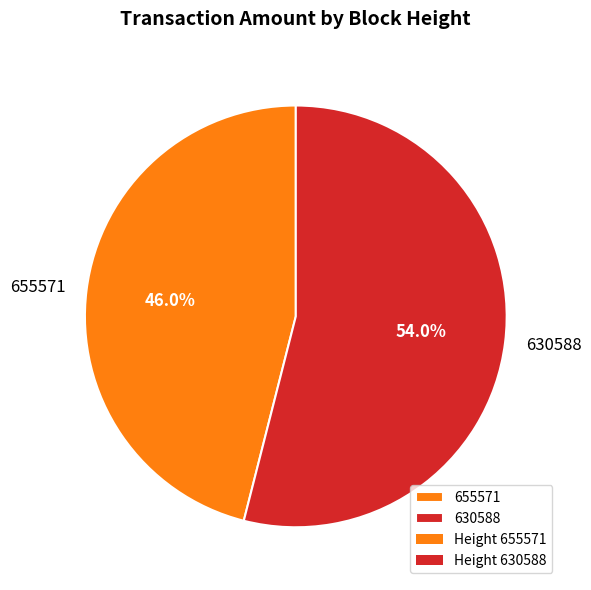

To the nearest percent, what percentage of the pie is 630588?

54%